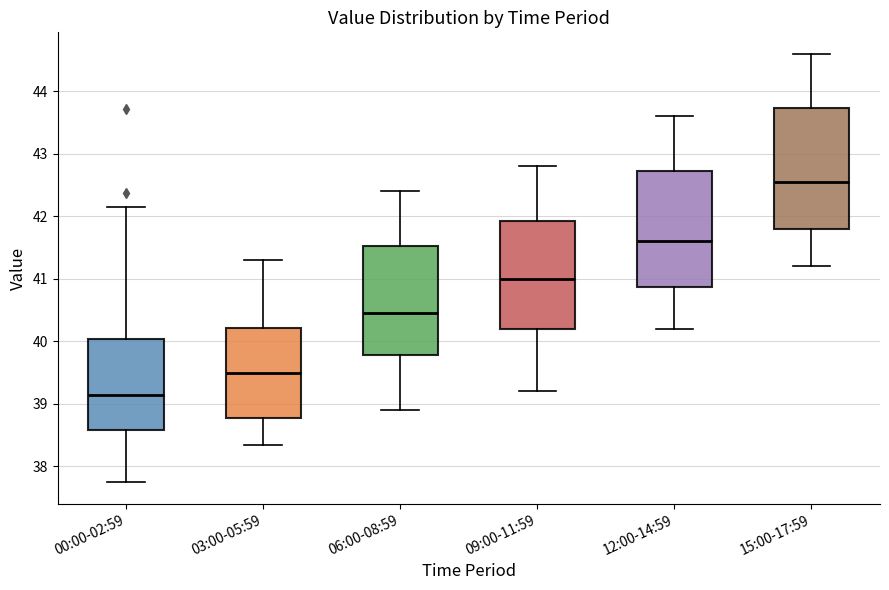

Reading left to right, transcribe this box plot: for each box, give where its median line is, the range the box spans, and where its two whiskers end, as read against the y-axis. The values are not printed on the chart, so give them approximately, as read against the axis.

00:00-02:59: median 39.1, box 38.6 to 40.0, whiskers 37.8 to 42.2
03:00-05:59: median 39.5, box 38.8 to 40.2, whiskers 38.4 to 41.3
06:00-08:59: median 40.5, box 39.8 to 41.5, whiskers 38.9 to 42.4
09:00-11:59: median 41.0, box 40.2 to 41.9, whiskers 39.2 to 42.8
12:00-14:59: median 41.6, box 40.9 to 42.7, whiskers 40.2 to 43.6
15:00-17:59: median 42.6, box 41.8 to 43.7, whiskers 41.2 to 44.6